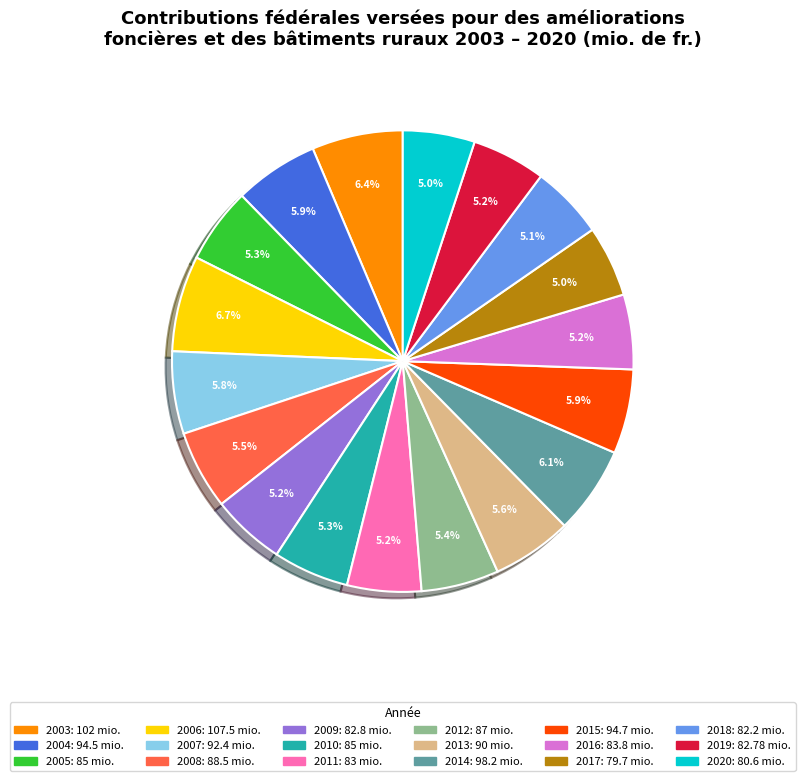

Between 2006 and 2005, which is larger?

2006